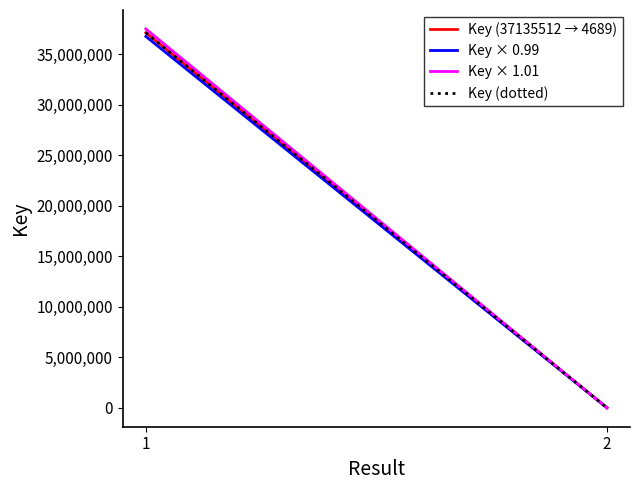

The Key (37135512 → 4689) series shows 37135512.0 at 1. True or false?

True